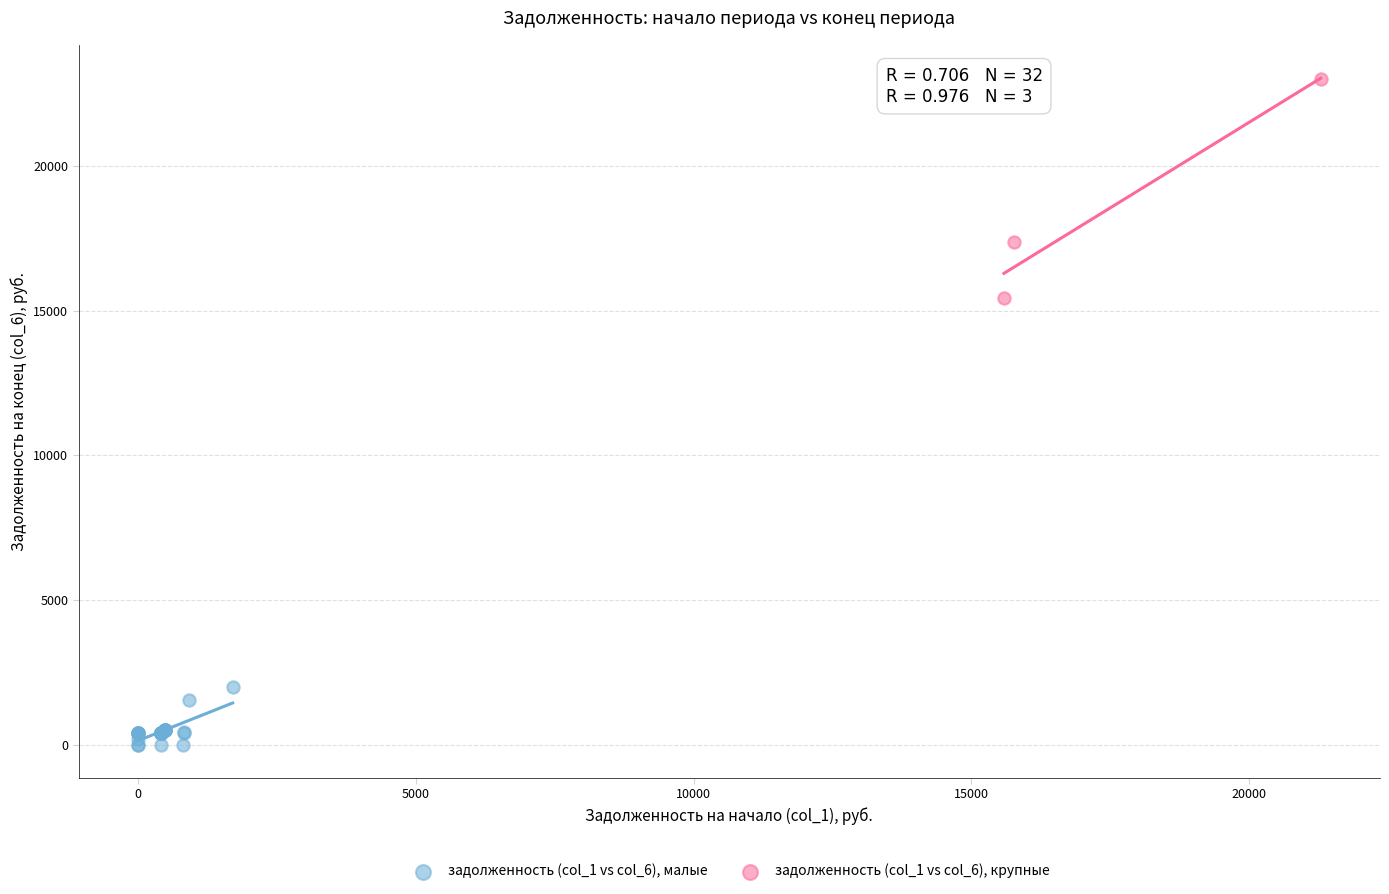

Which series reaches the minimum Y coordinate?

задолженность (col_1 vs col_6), малые